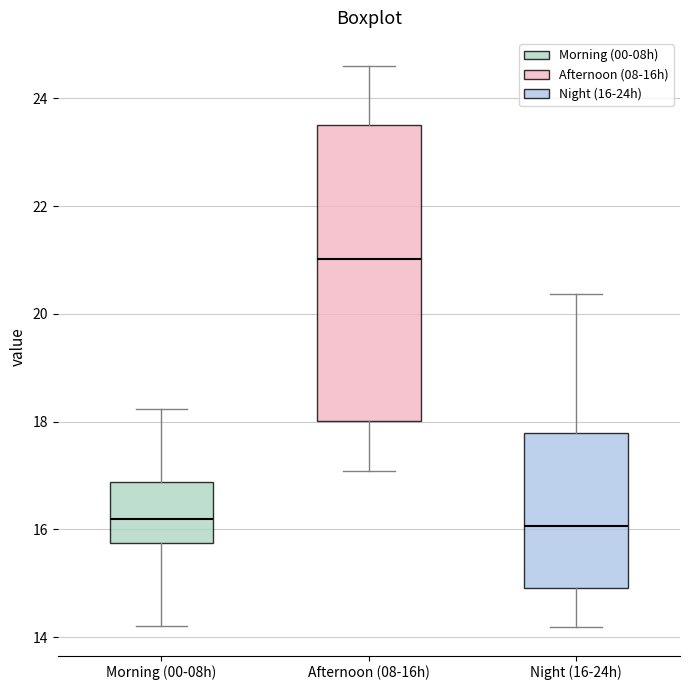

Which box is the tallest, from its lower edge to its upper edge?

Afternoon (08-16h)